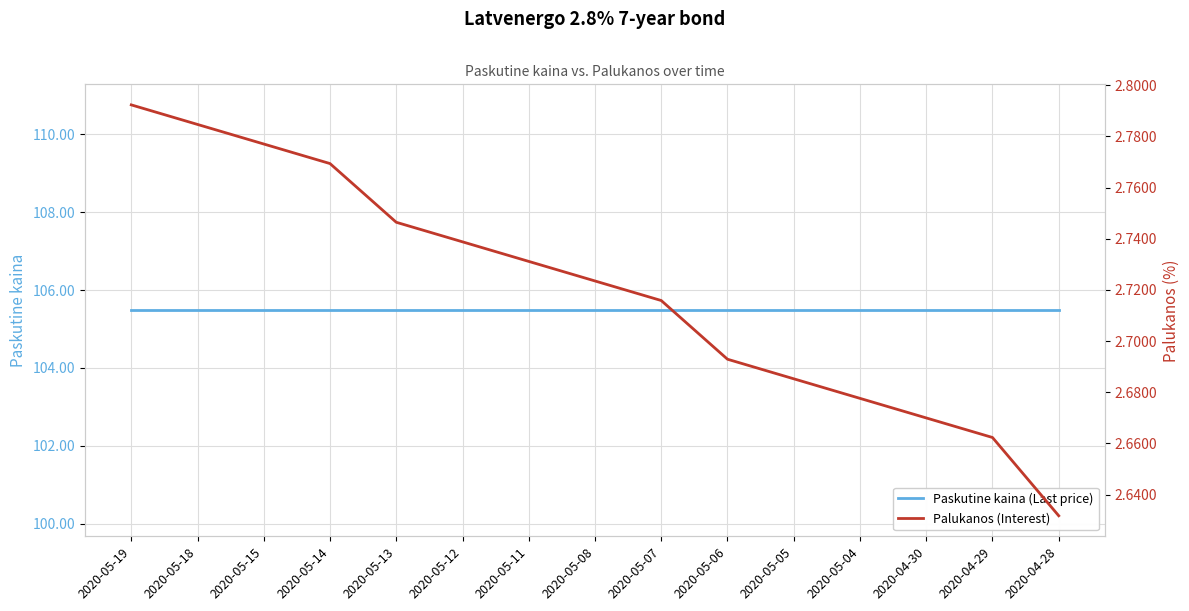

At which category is the sum across all series the highest?

2020-05-19